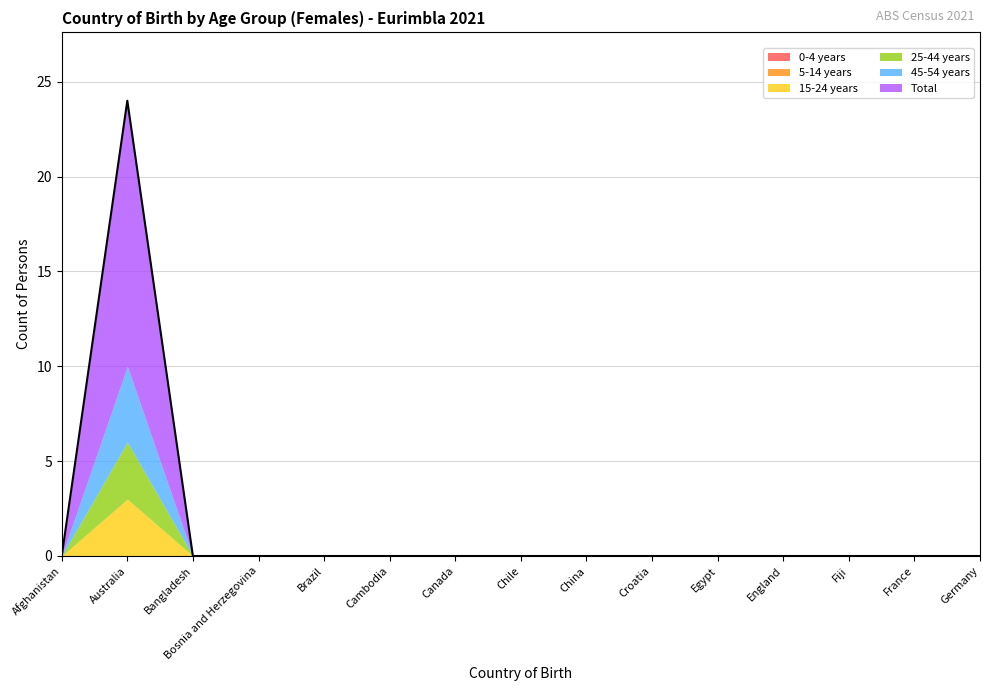

Is it true that Total equals 0 at England?

True